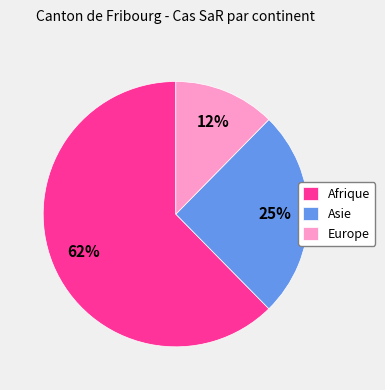

Combined, do Asie and Europe account for over 50%?

No